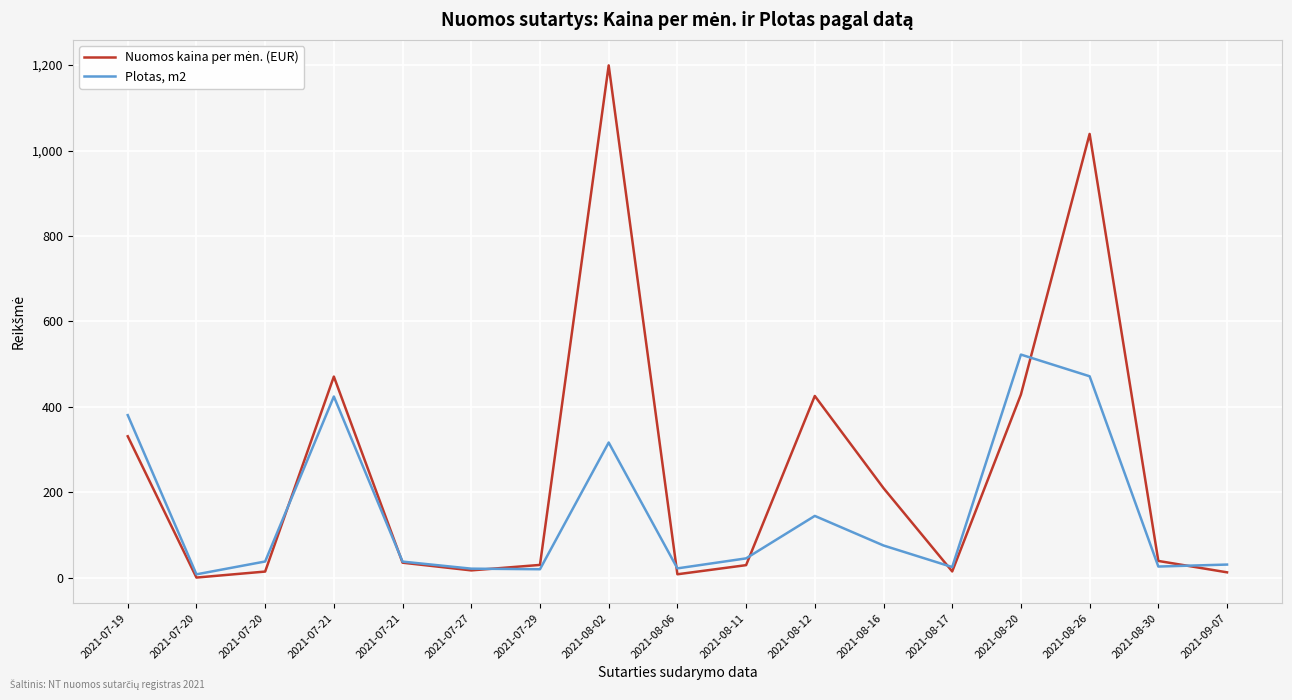

Reading left to right, list all the values displayed in this chart.

Nuomos kaina per mėn. (EUR): 331.2	0.4	14.4	470.9	35.2	17.2	30.0	1199.2	8.1	29.4	425.5	209.8	14.7	428.8	1038.8	39.3	12.6
Plotas, m2: 380.7	8.0	38.0	424.2	37.8	21.2	19.9	316.5	21.9	45.3	144.7	75.5	25.0	522.4	471.6	26.2	30.8